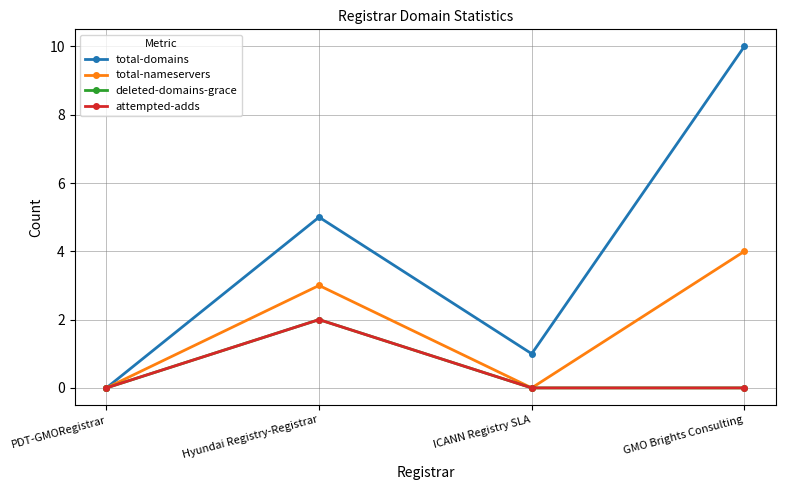

Does the chart have visible grid lines?

Yes